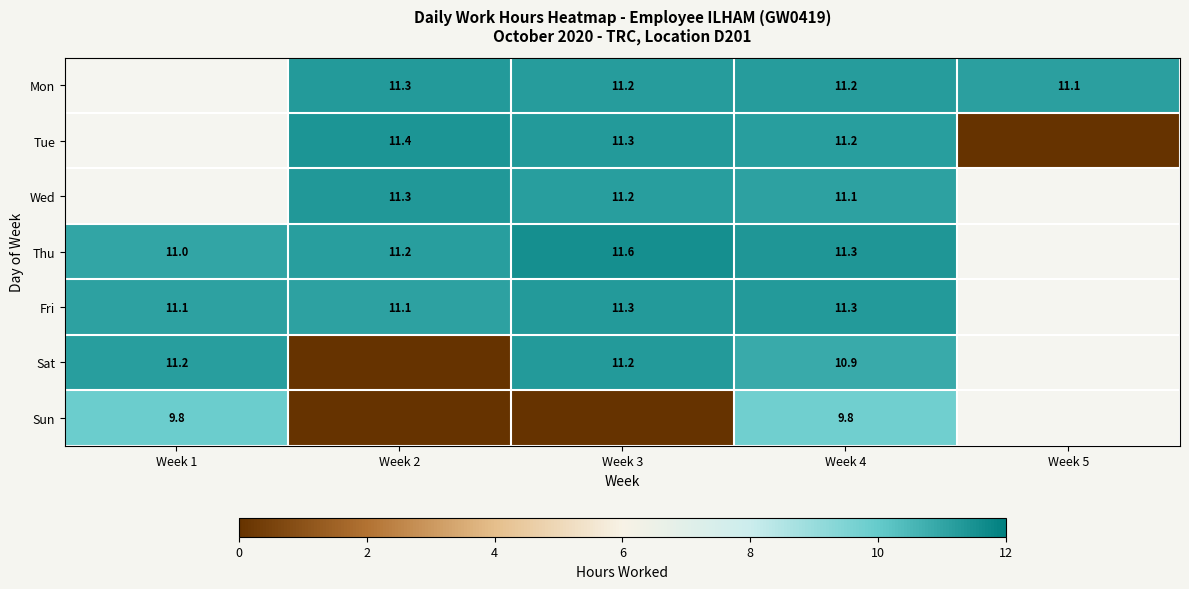

Is it true that Wed equals 20.0 at Week 3?

False